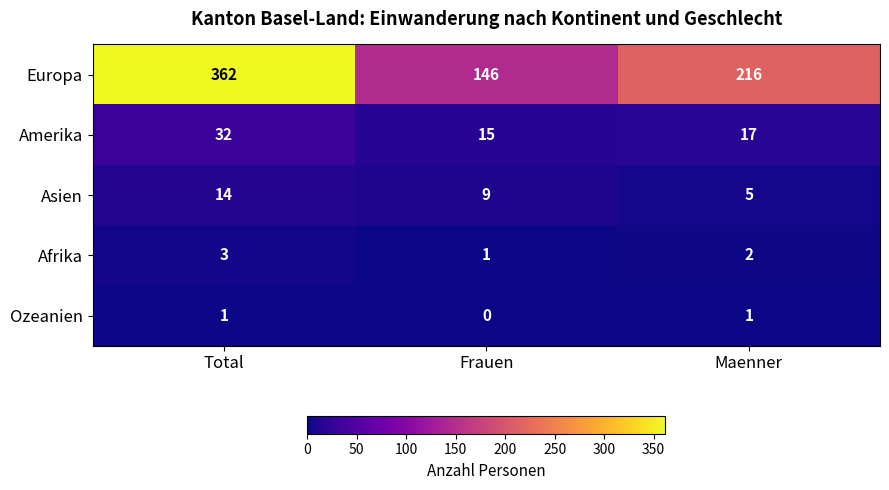

Rank the series by their maximum value, from highest to lowest.

Europa, Amerika, Asien, Afrika, Ozeanien